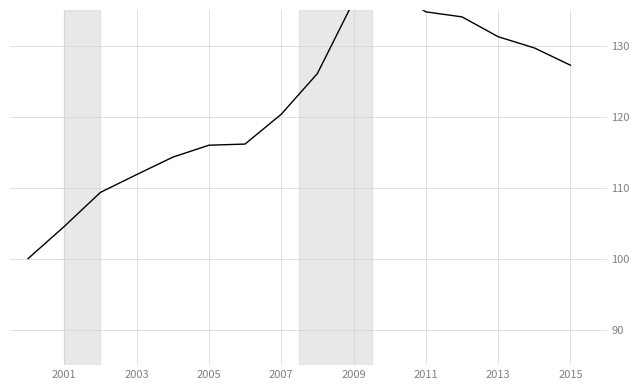

Reading right to left, extract all data points from this chart.

127.2	129.7	131.2	134.0	134.7	138.1	136.2	126.0	120.3	116.1	116.0	114.3	111.8	109.3	104.5	100.0